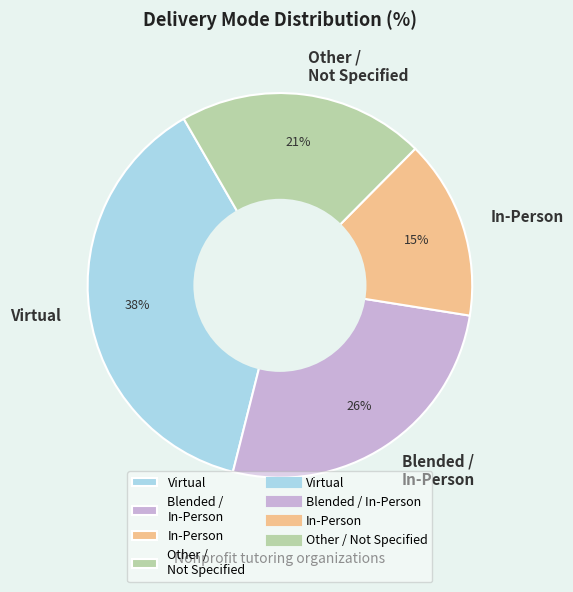

True or false: Other / Not Specified accounts for 21% of the total.

True